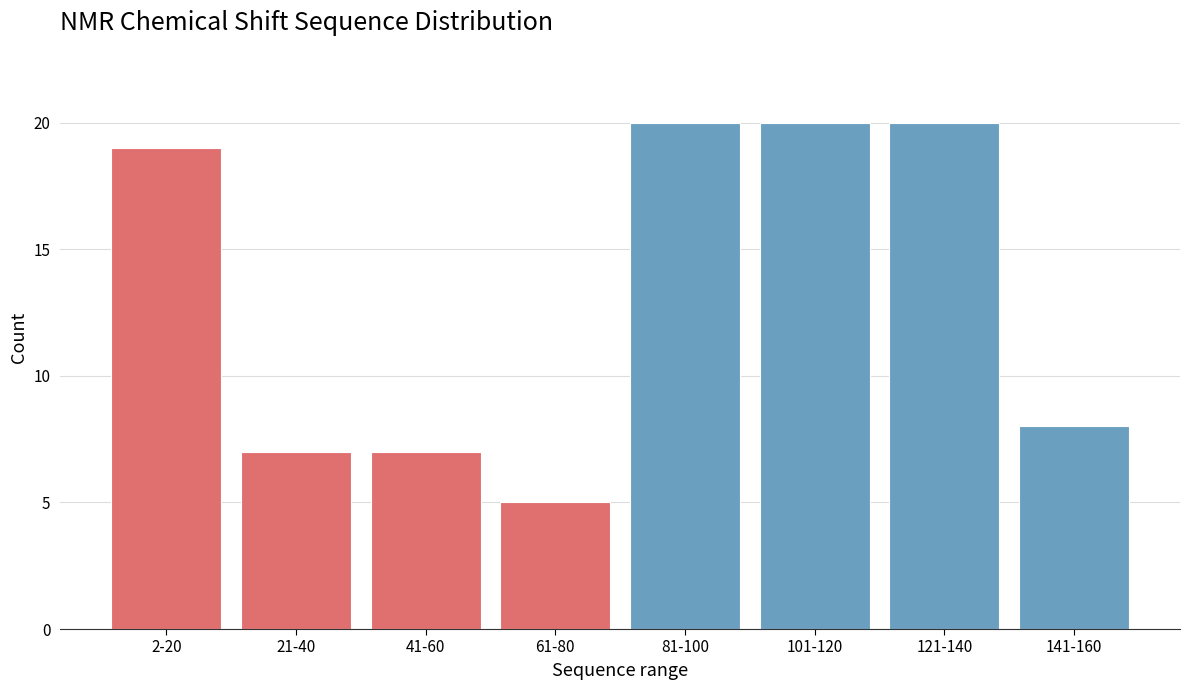

Reading right to left, what are all the values shown in this chart?

8	20	20	20	5	7	7	19